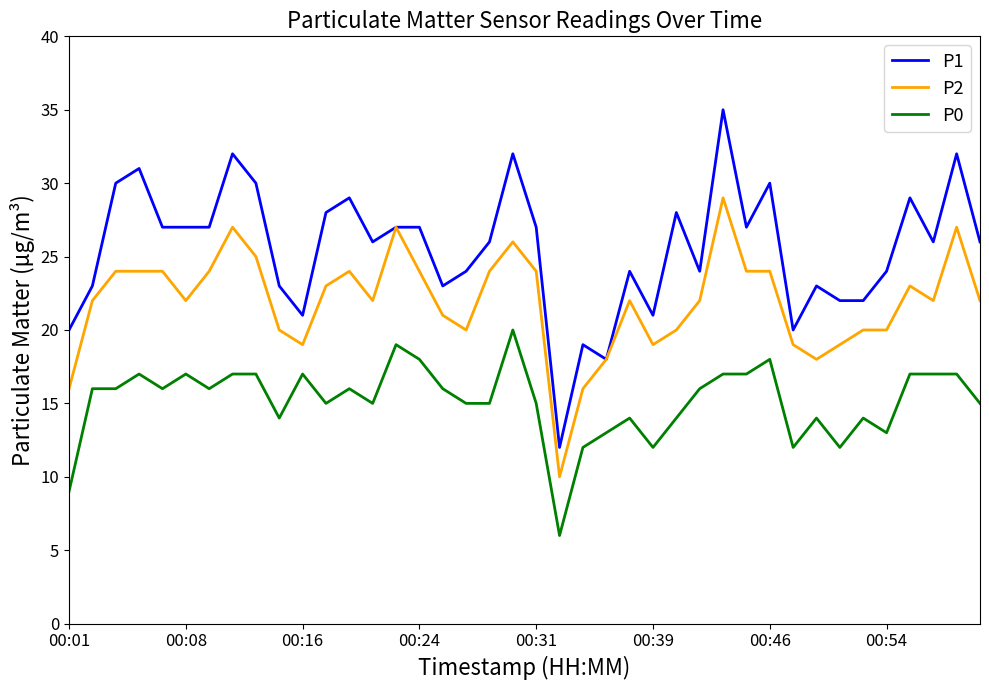

Which series has the largest total across all categories?

P1